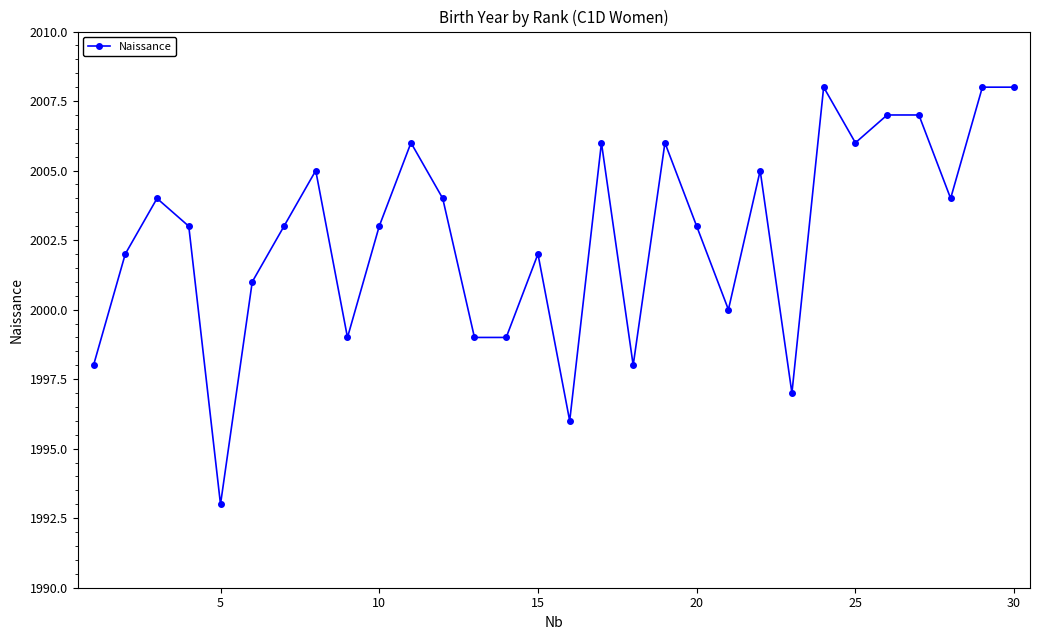

What is the difference between the maximum and minimum values?

15